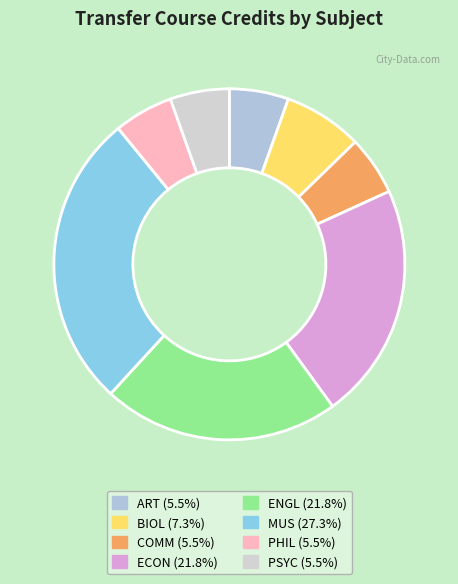

Approximately how many times larger is the value at PHIL compared to ECON?

0.2